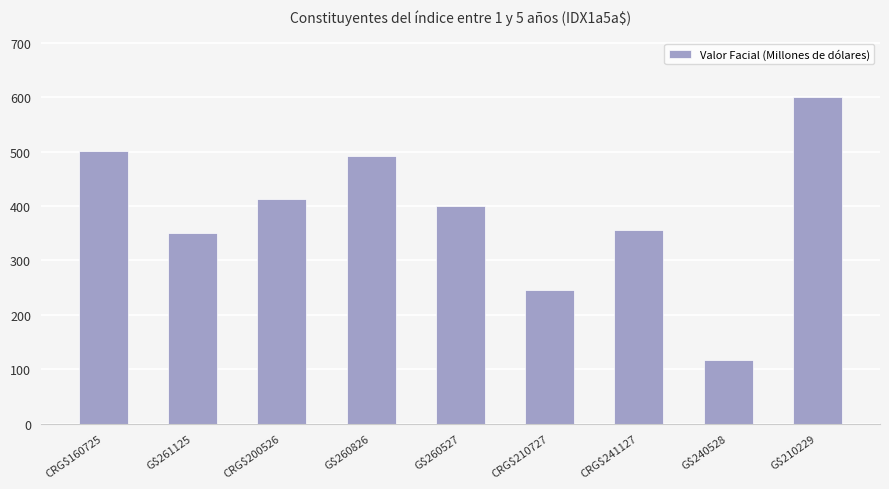

Reading left to right, extract all data points from this chart.

CRG$160725=500.9	G$261125=349.9	CRG$200526=412.1	G$260826=492.7	G$260527=400.0	CRG$210727=245.6	CRG$241127=356.1	G$240528=116.7	G$210229=600.0